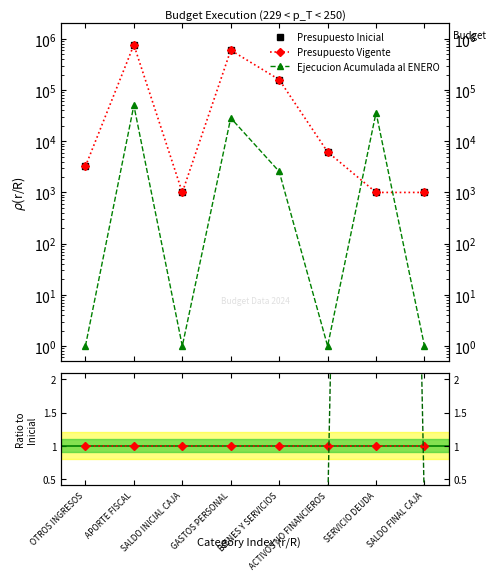

Which series has the largest total across all categories?

Presupuesto Inicial